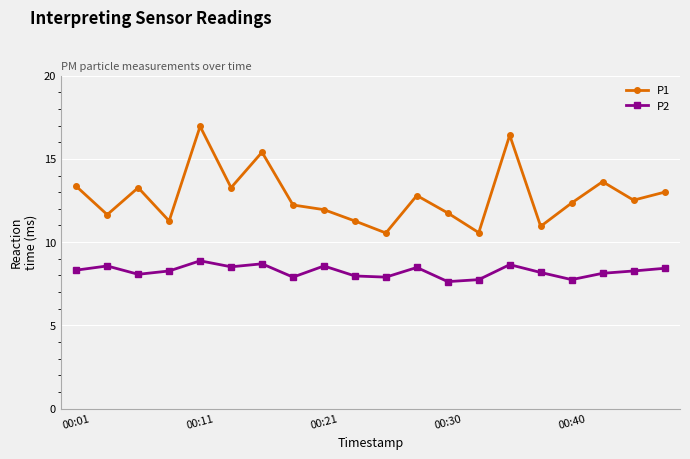

What is the value of the P2 point at the 13th from the left?

7.6